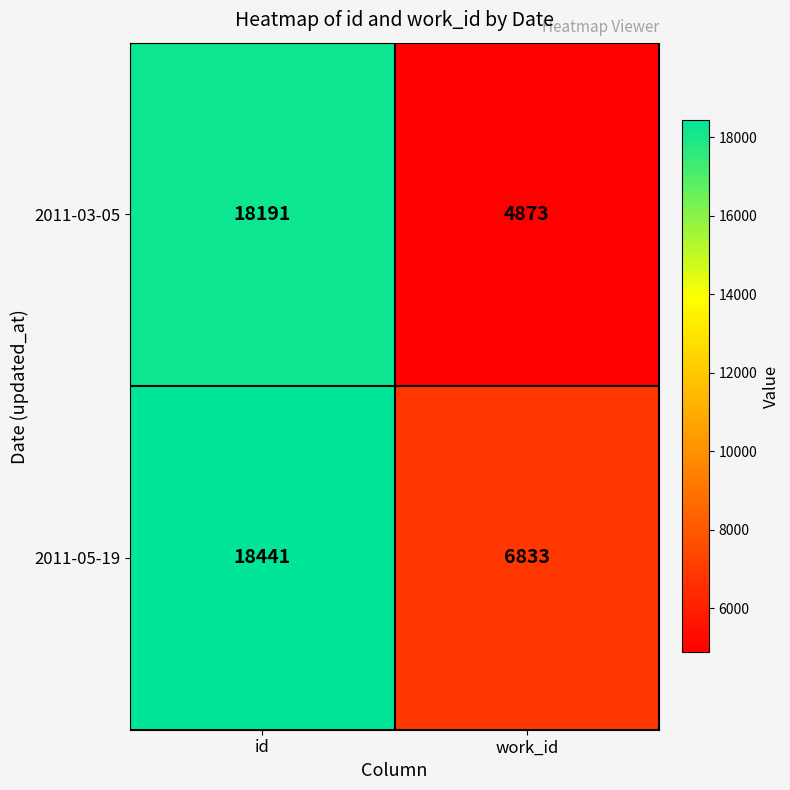

Reading left to right, transcribe all the data shown in this chart.

2011-03-05: id=18191	work_id=4873
2011-05-19: id=18441	work_id=6833